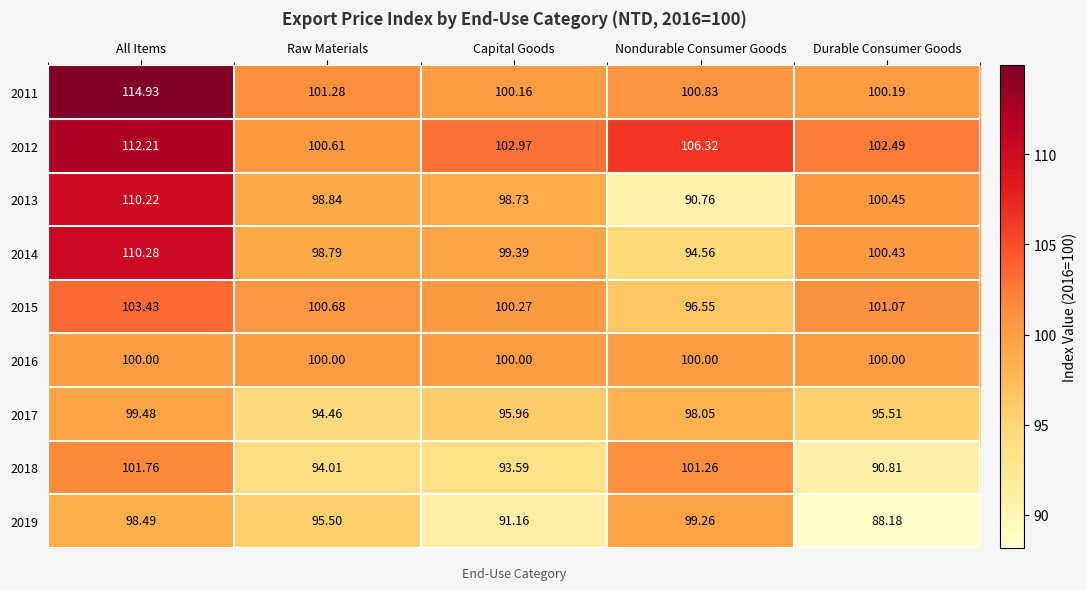

At which label is 2011 closest to 107?

Raw Materials